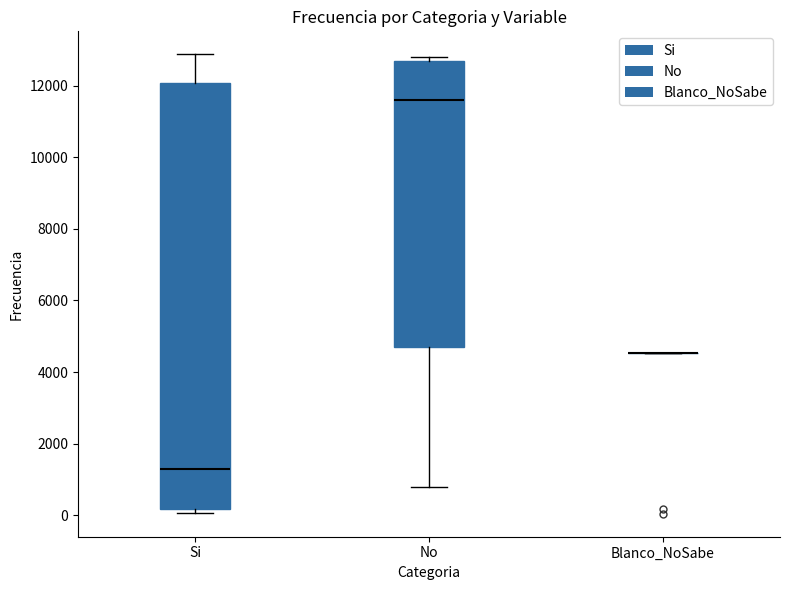

Comparing the boxes themselves (not the whiskers), which one is the tallest?

Si